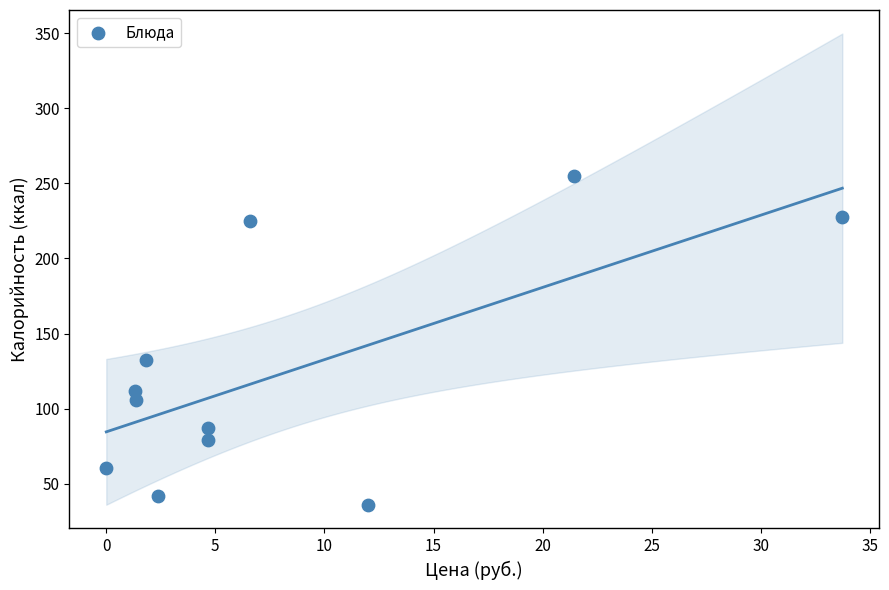

What is the average X value?

8.2